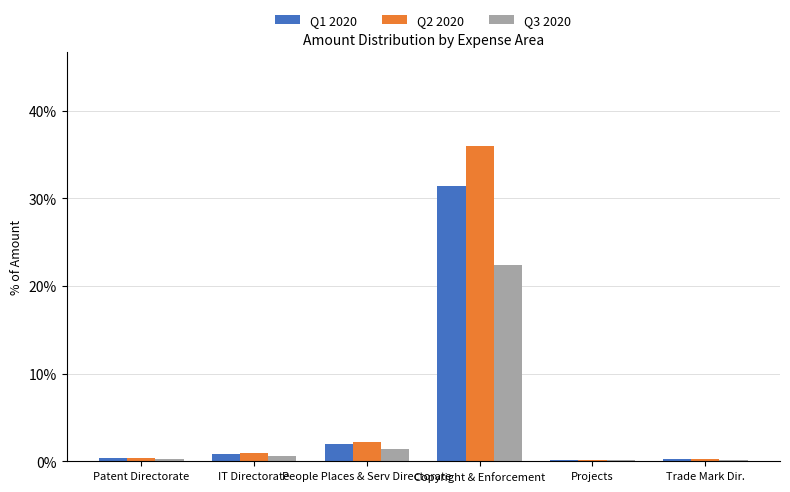

Which series changed the most between People Places & Serv Directorate and Copyright & Enforcement?

Q2 2020